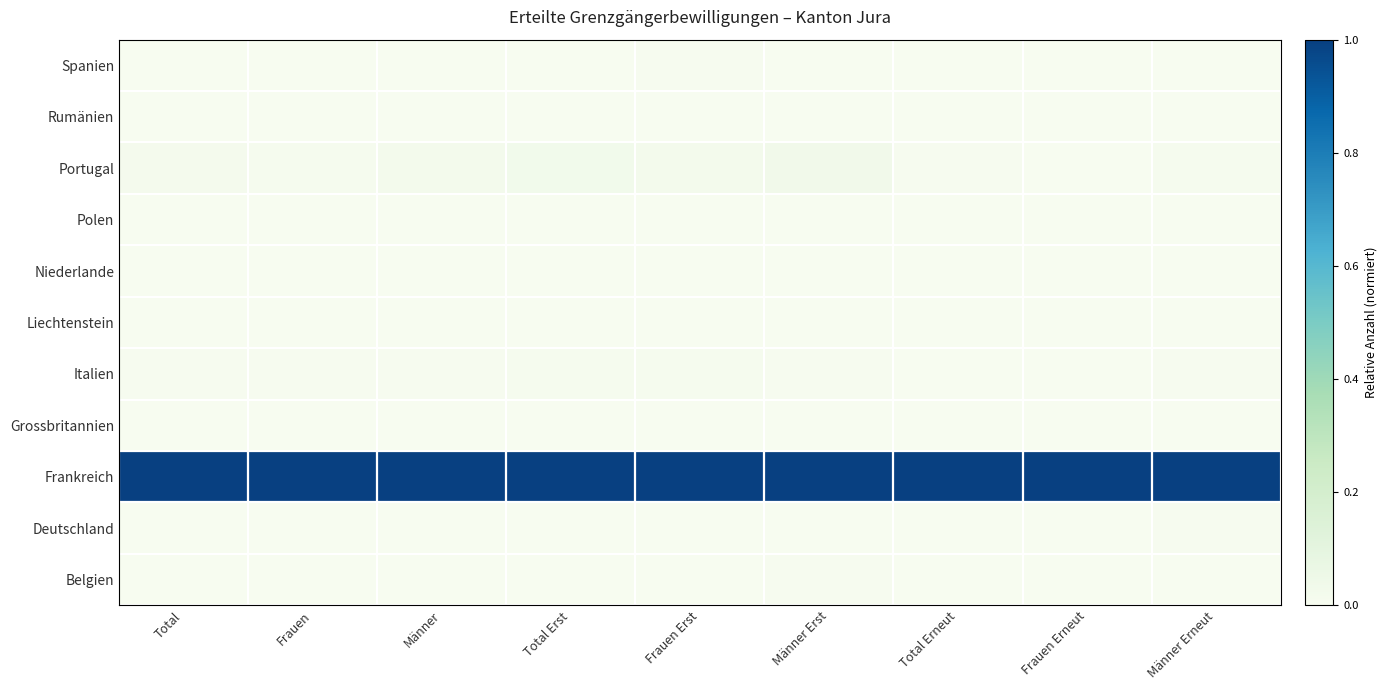

Which category has the highest value across all series?

Total